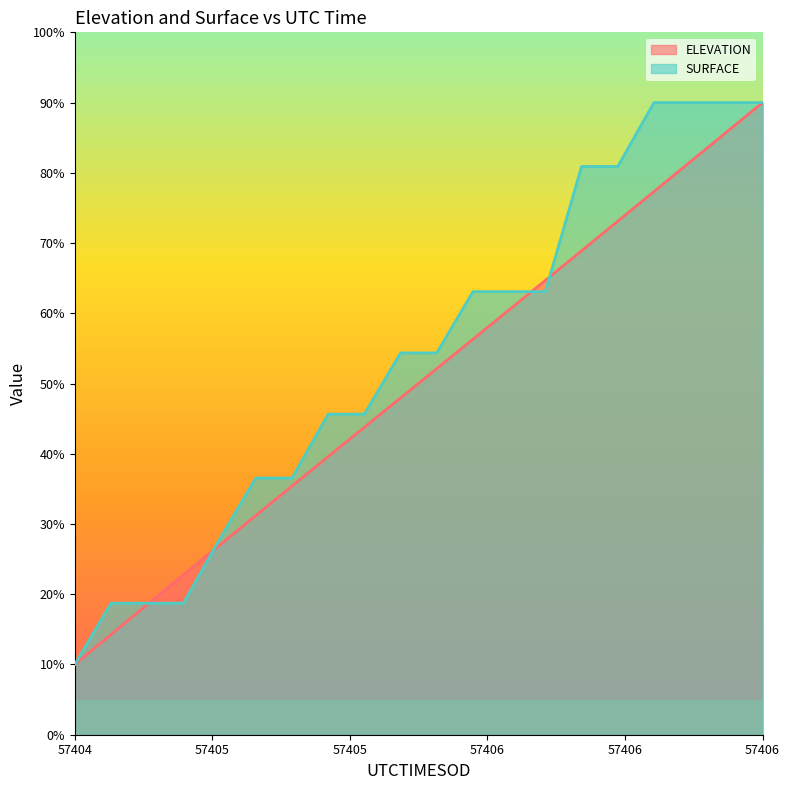

Rank the series by their average value, from lowest to highest.

ELEVATION, SURFACE